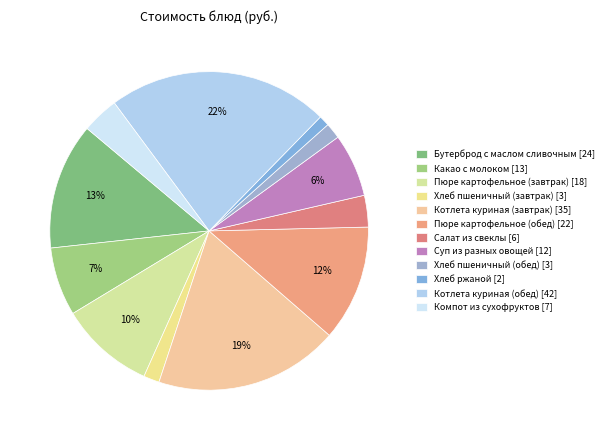

True or false: Котлета куриная (обед) accounts for 37% of the total.

False